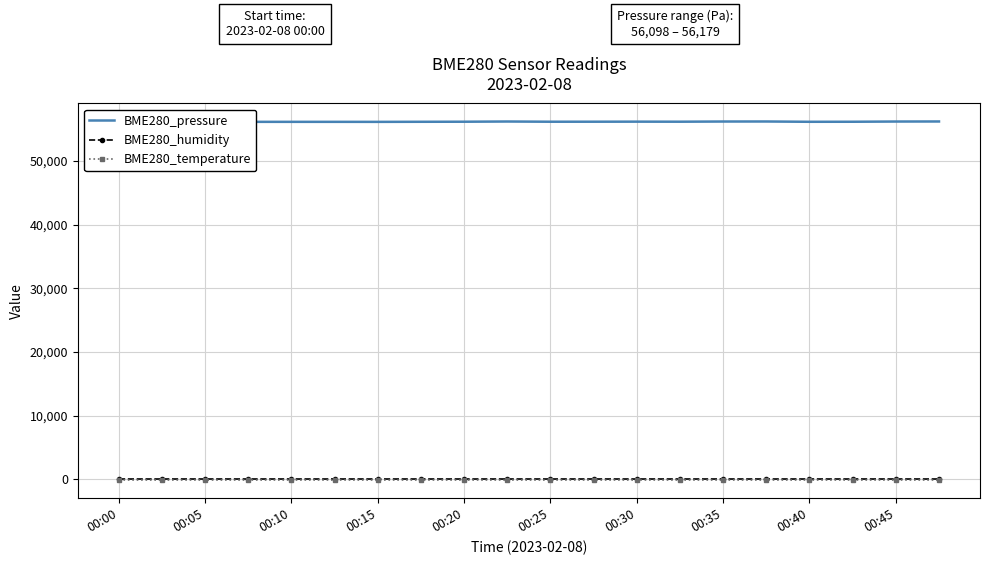

At which label is BME280_temperature closest to -145?

00:00